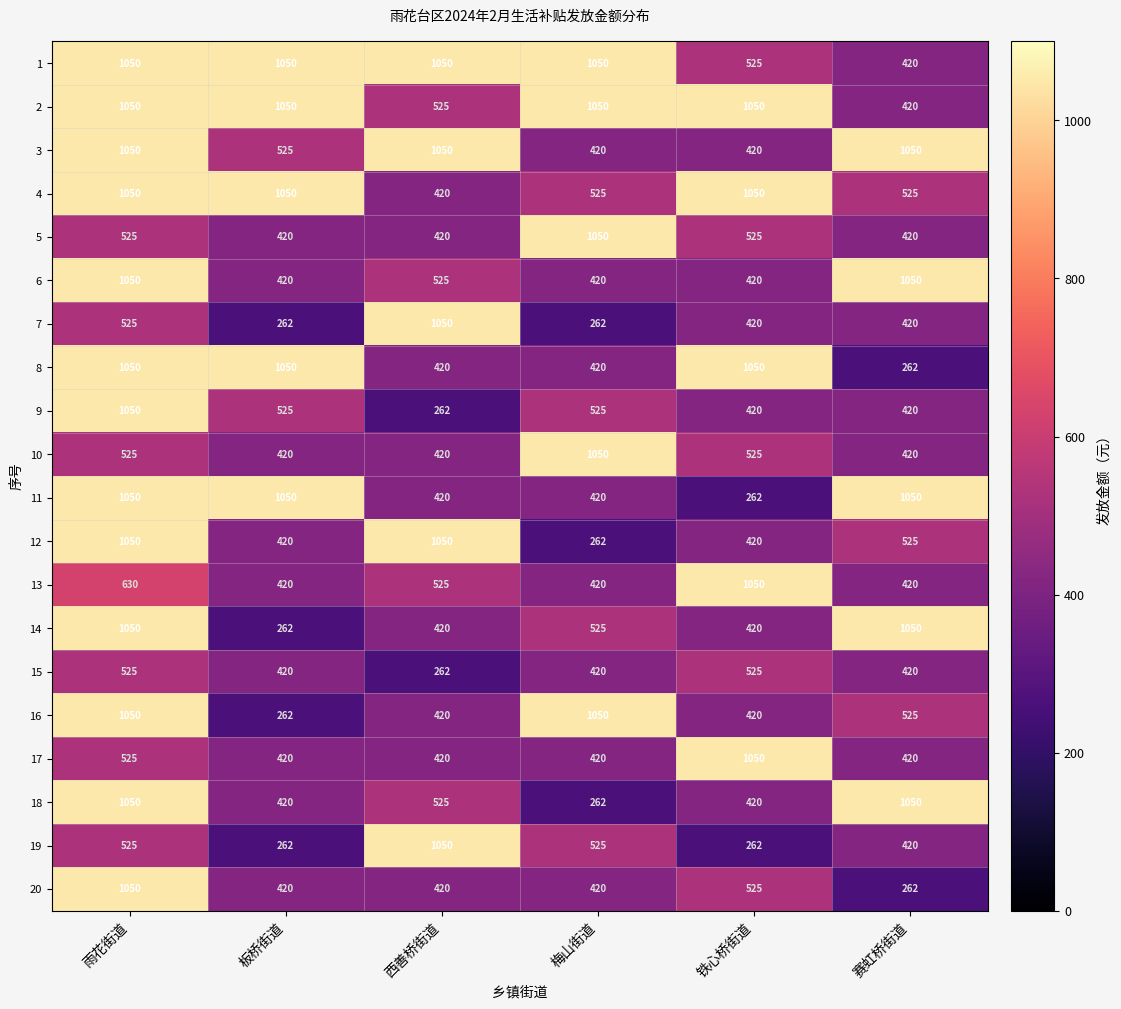

What is the greatest value displayed?

1050